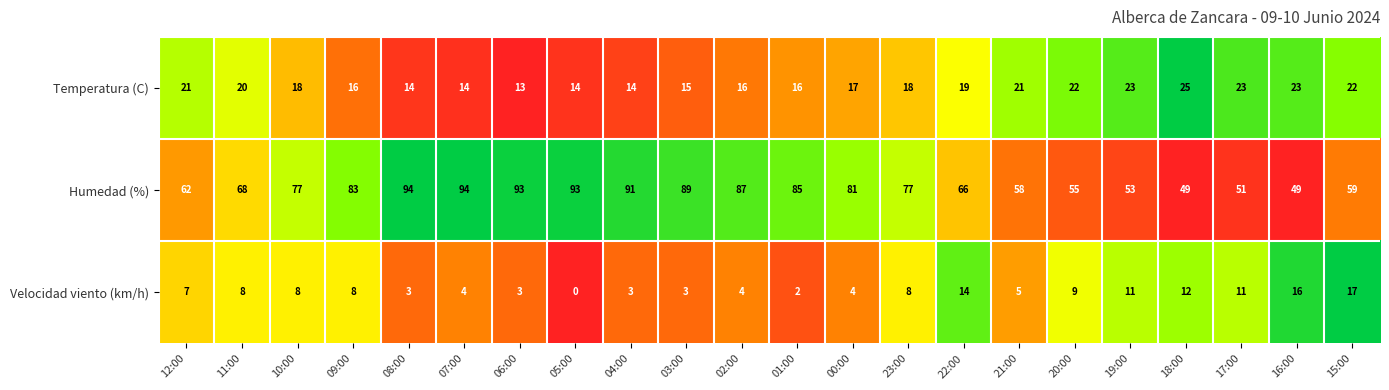

Rank the series by their maximum value, from highest to lowest.

Humedad (%), Temperatura (C), Velocidad viento (km/h)